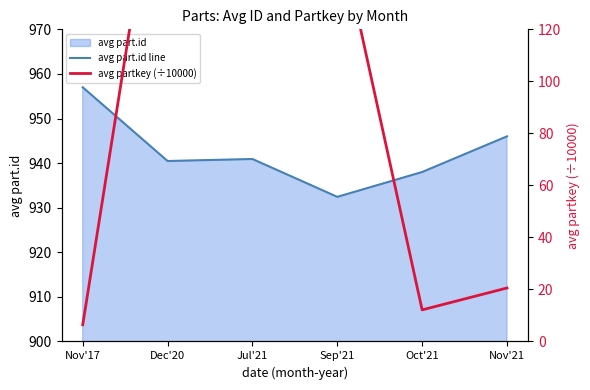

What is the lowest value of the avg part.id line series?

932.4